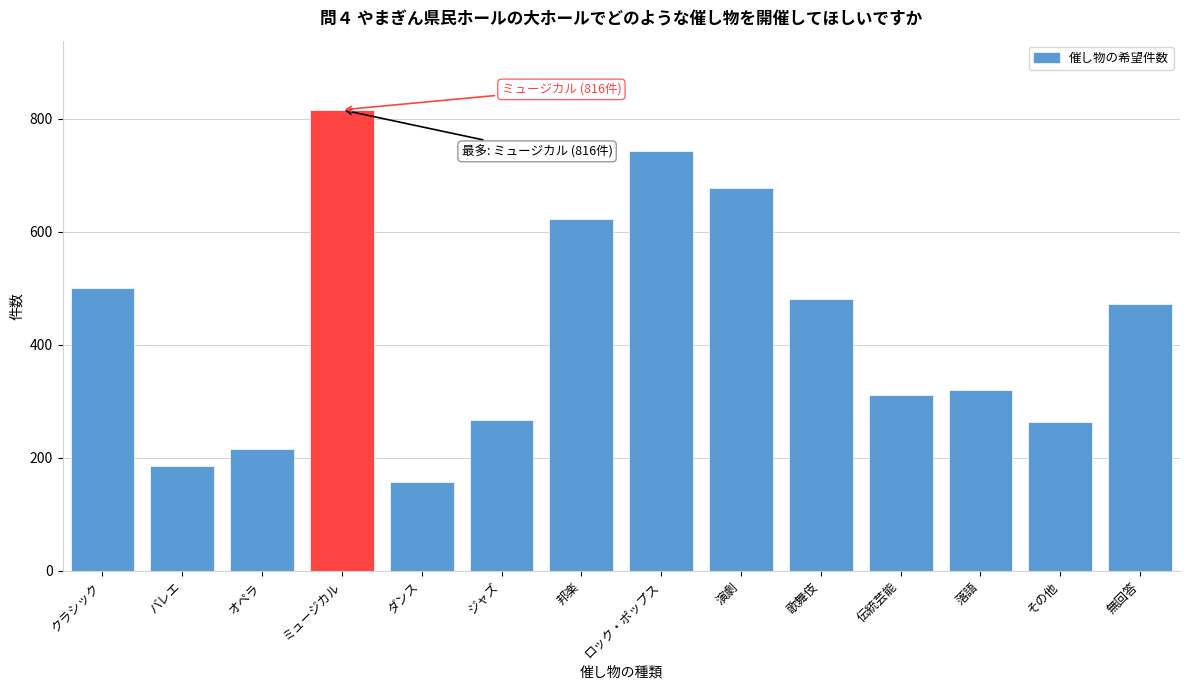

What value does the data have at 伝統芸能, to the nearest 50?

300